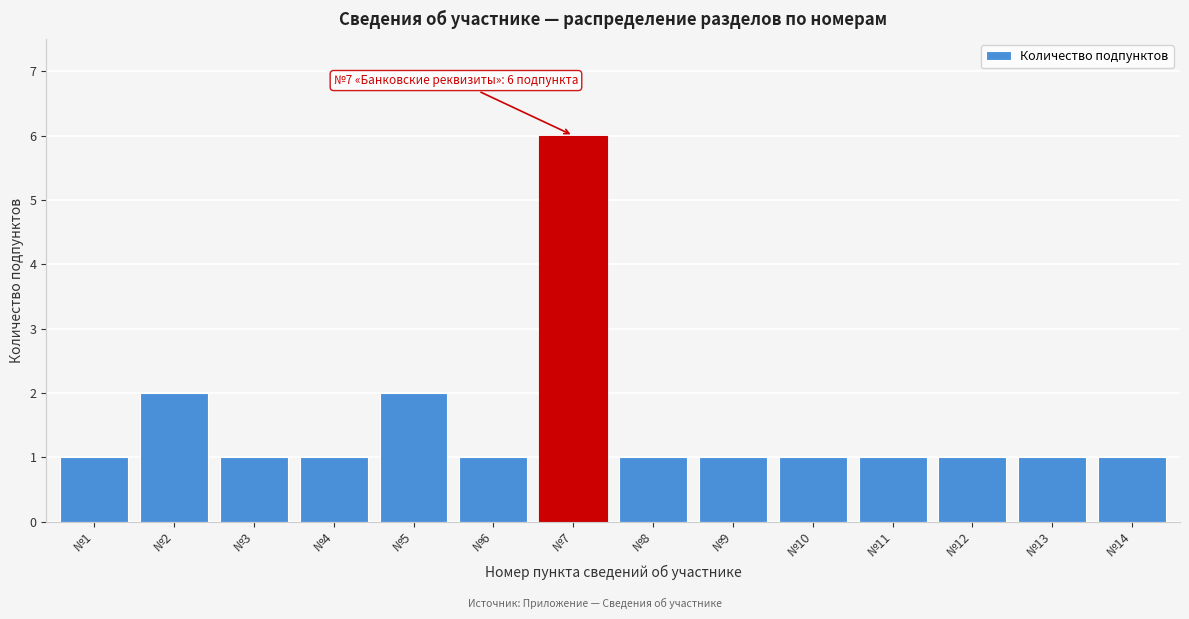

Reading left to right, transcribe all the data shown in this chart.

№1=1	№2=2	№3=1	№4=1	№5=2	№6=1	№7=6	№8=1	№9=1	№10=1	№11=1	№12=1	№13=1	№14=1